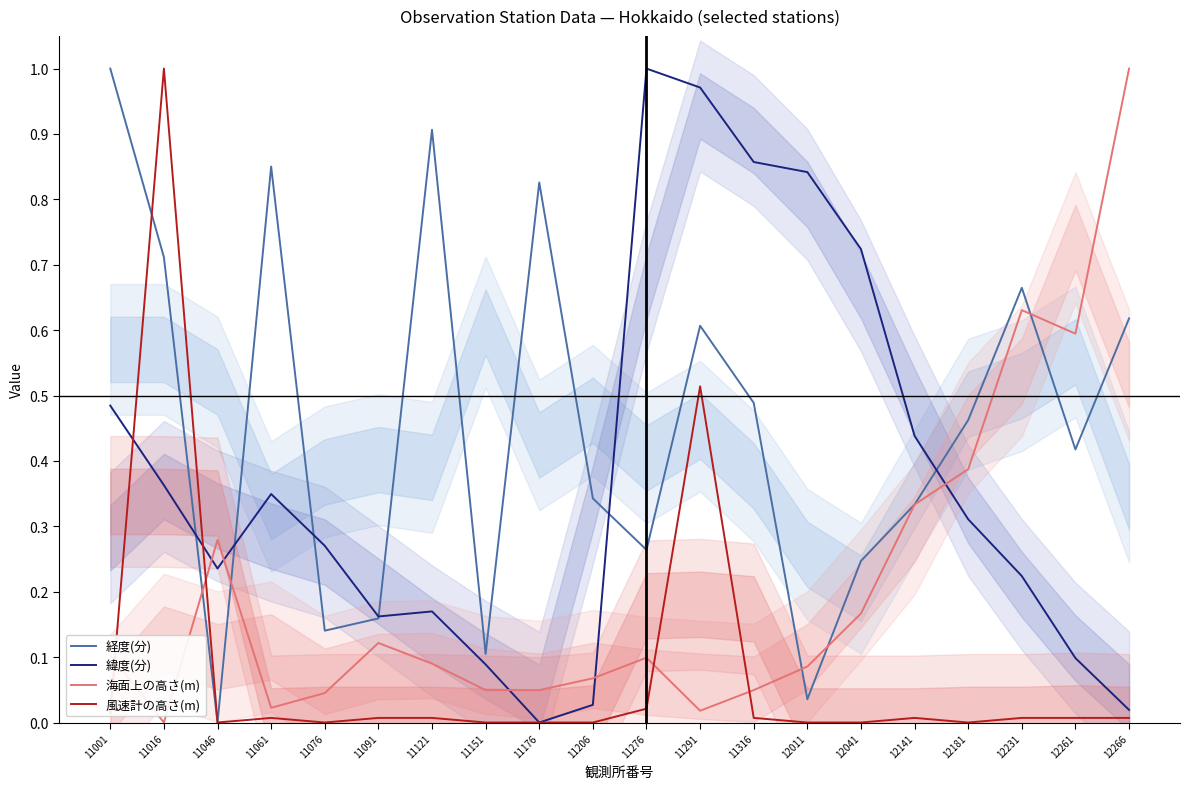

The 風速計の高さ(m) series shows 0.0 at 11206. True or false?

True